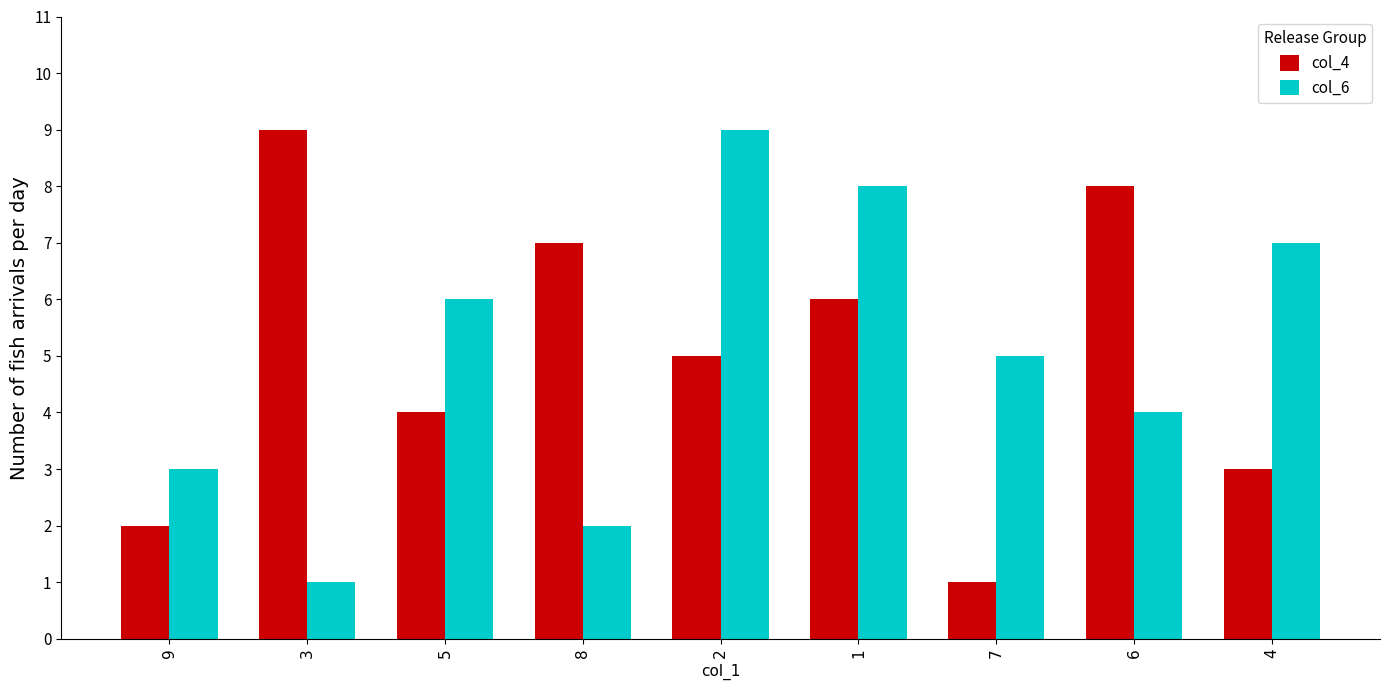

What is the highest value of the col_6 series?

9